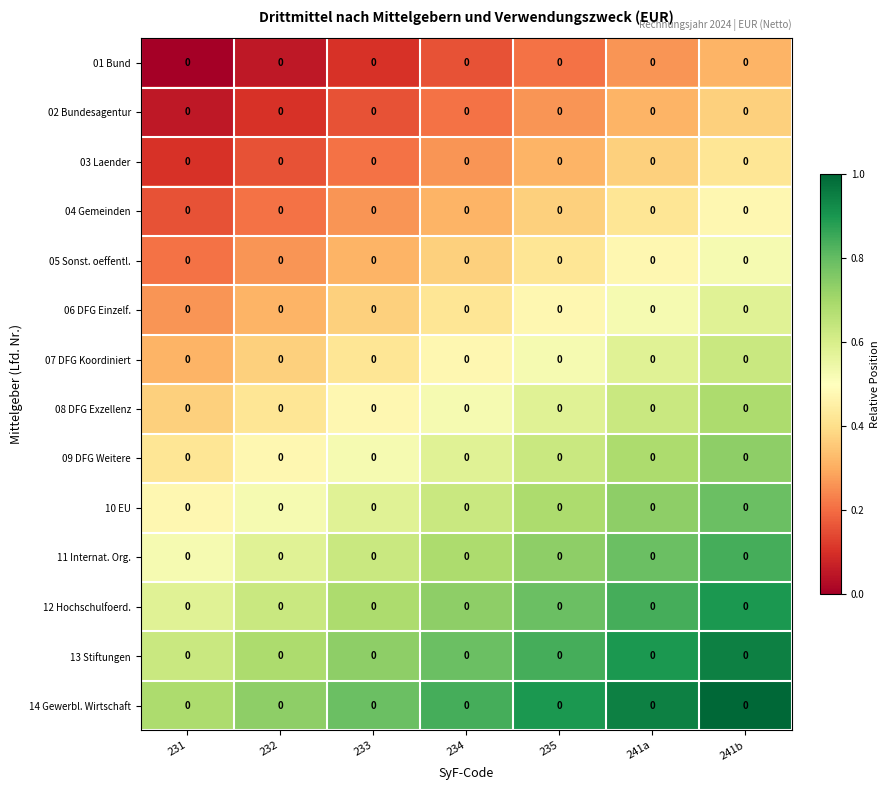

True or false: 07 DFG Koordiniert has a value of 0.5 at 231.

False